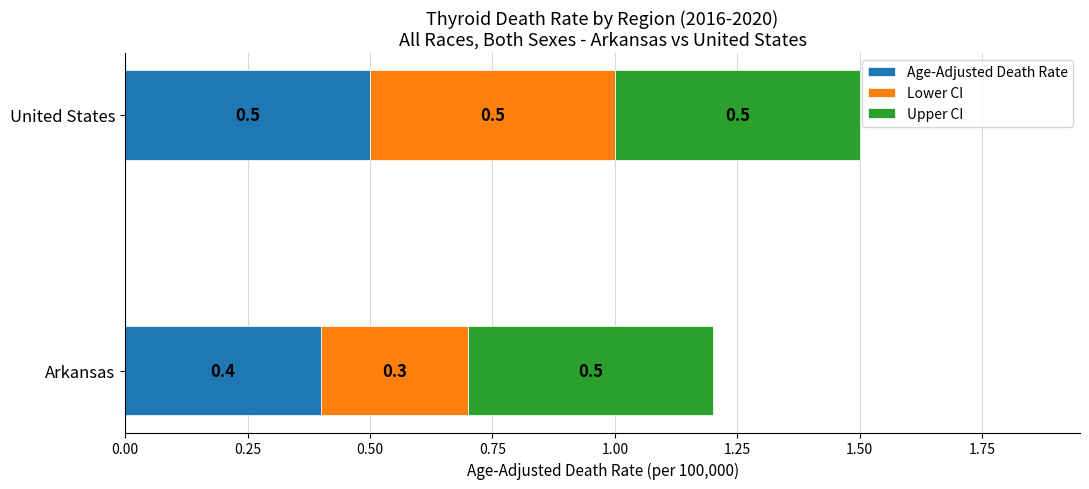

What is the total value across all series at United States?

1.5